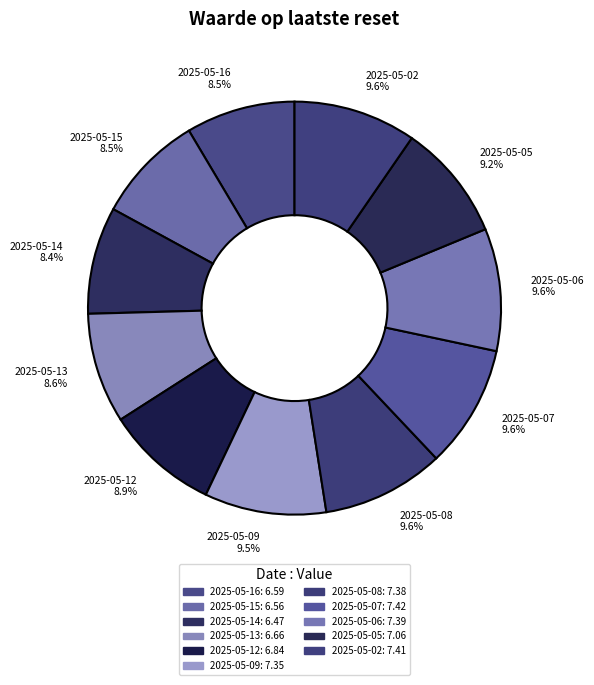

To the nearest percent, what is the difference between the largest and smallest slice percentages?

1%